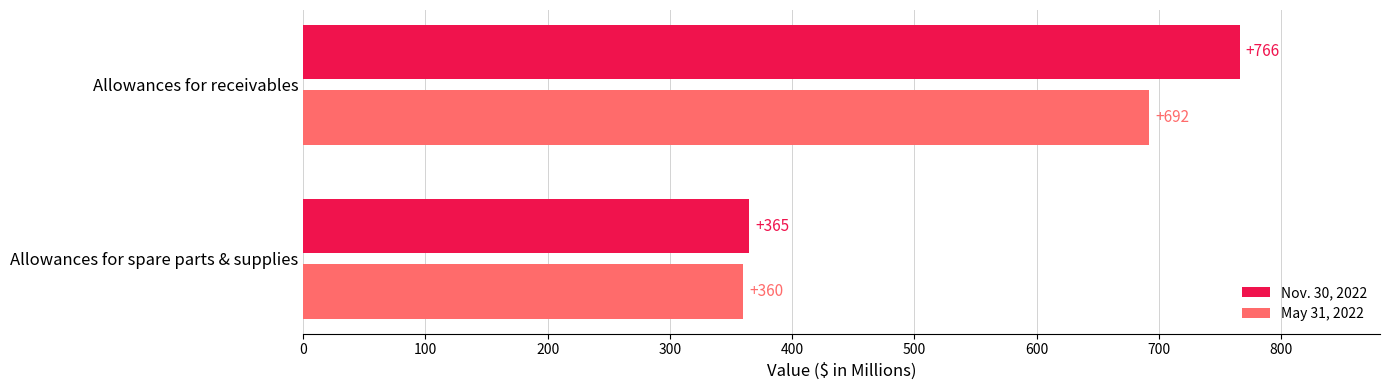

What is the difference between the maximum and minimum values in the May 31, 2022 series?

332